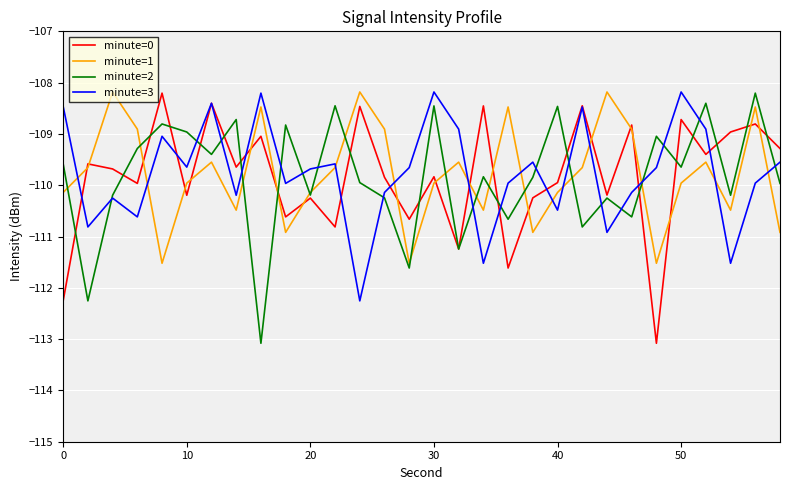

What is the highest value of the minute=1 series?

-108.2